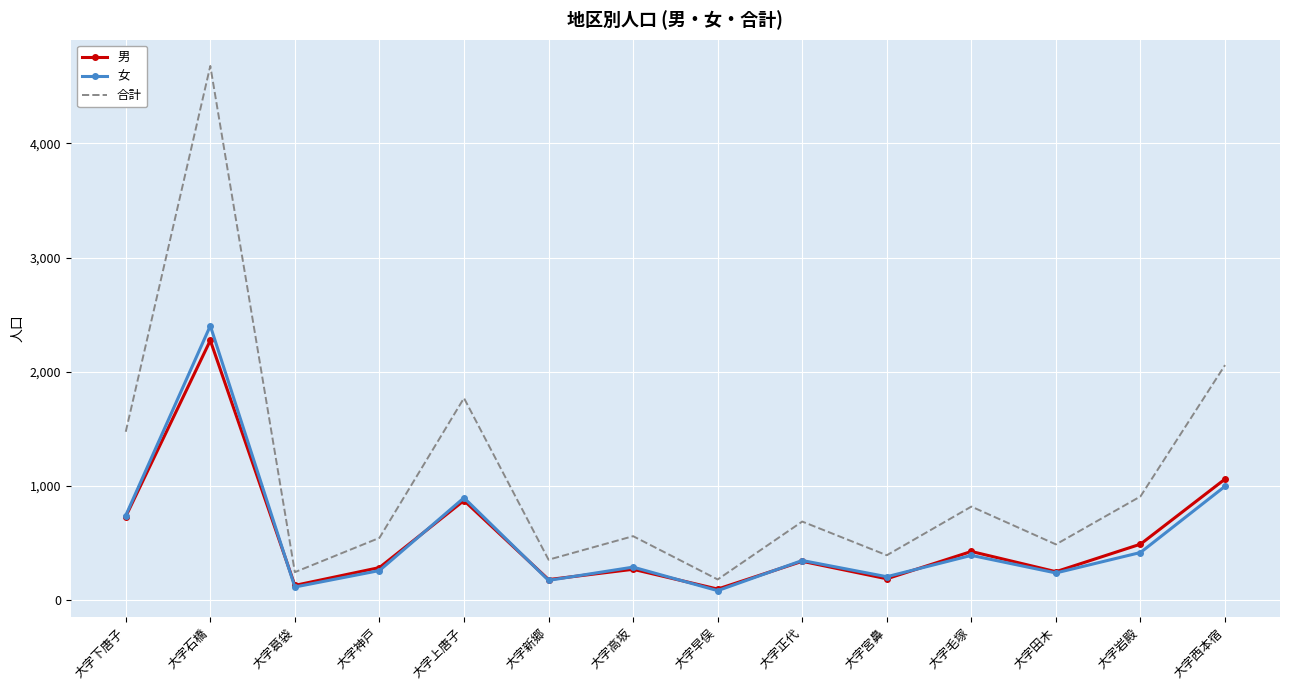

How many interior local valleys does the 男 series have?

5